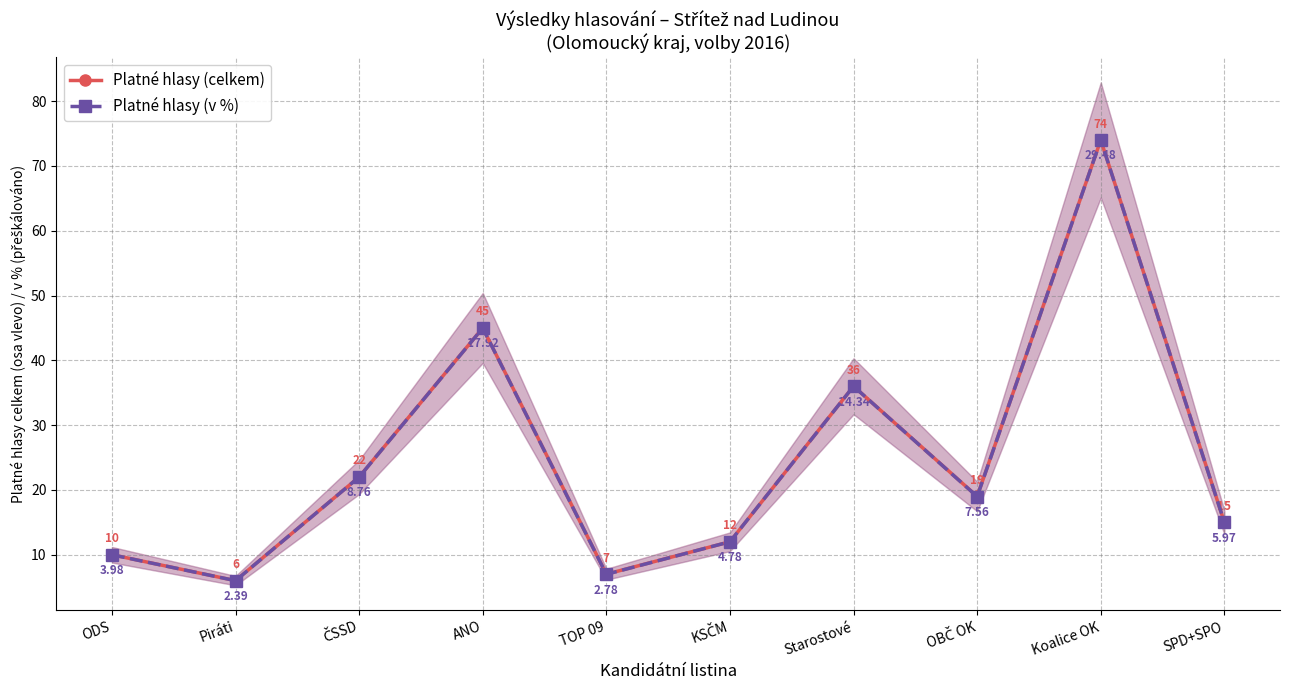

How many lines are shown in the chart?

2